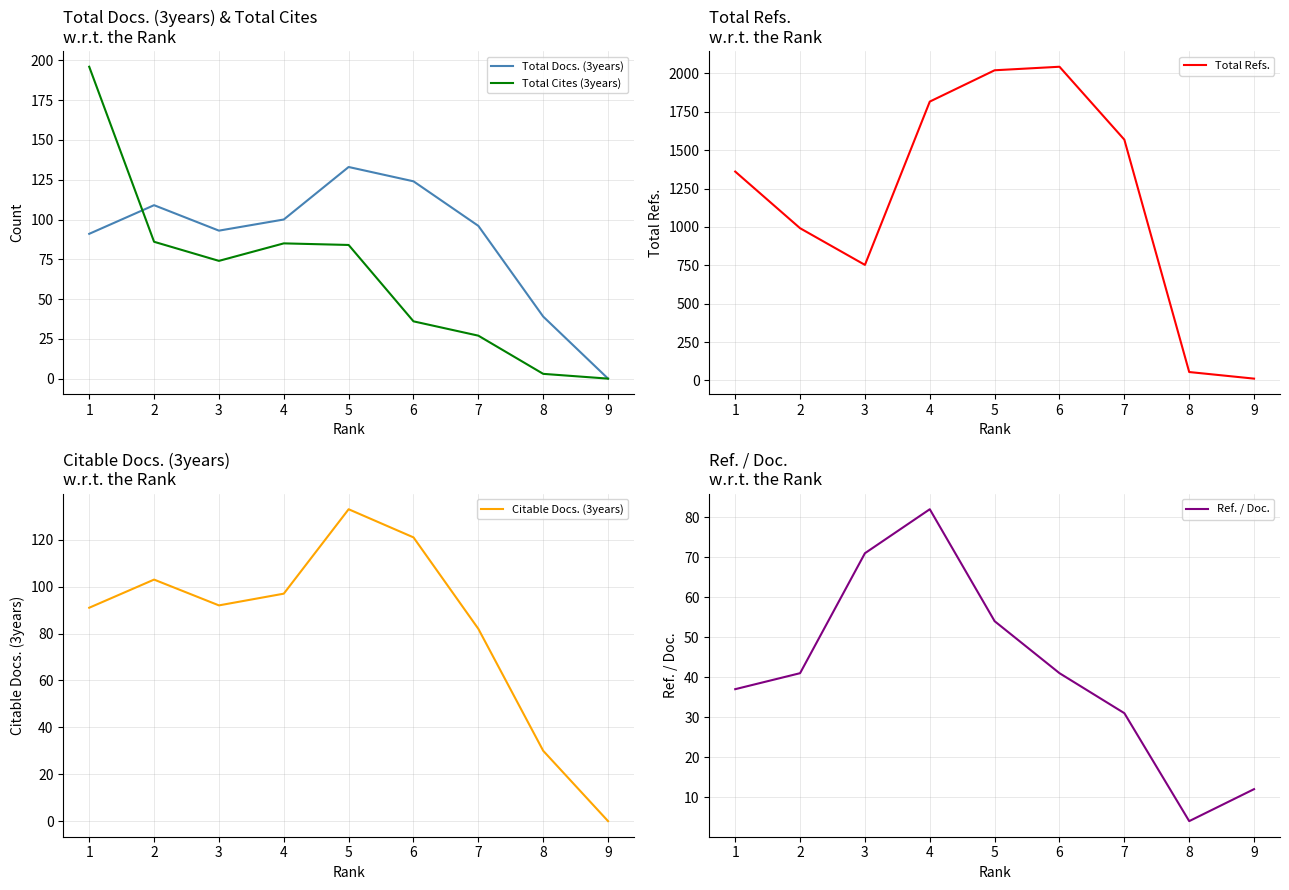

Which category has the lowest value across all series?

9